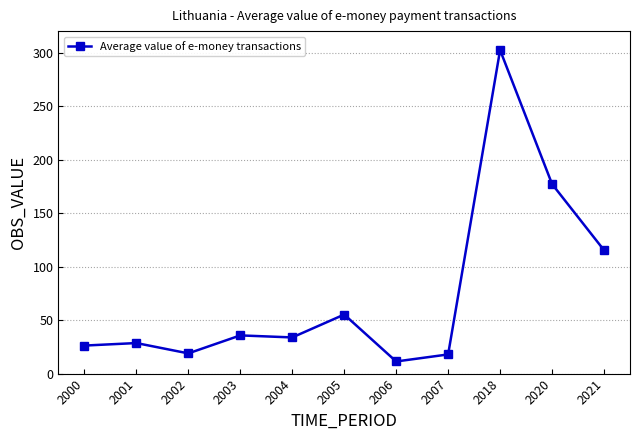

Where is the data nearest to the value 156?

2020